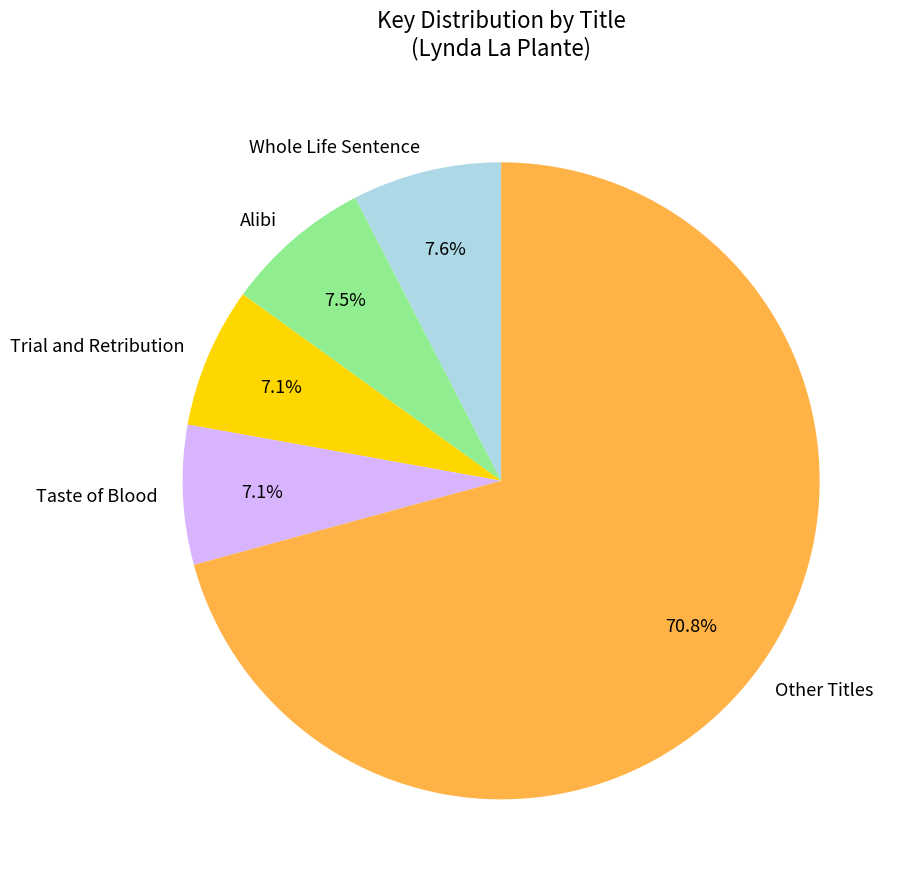

Do Other Titles and Taste of Blood together represent more than half of the pie?

Yes